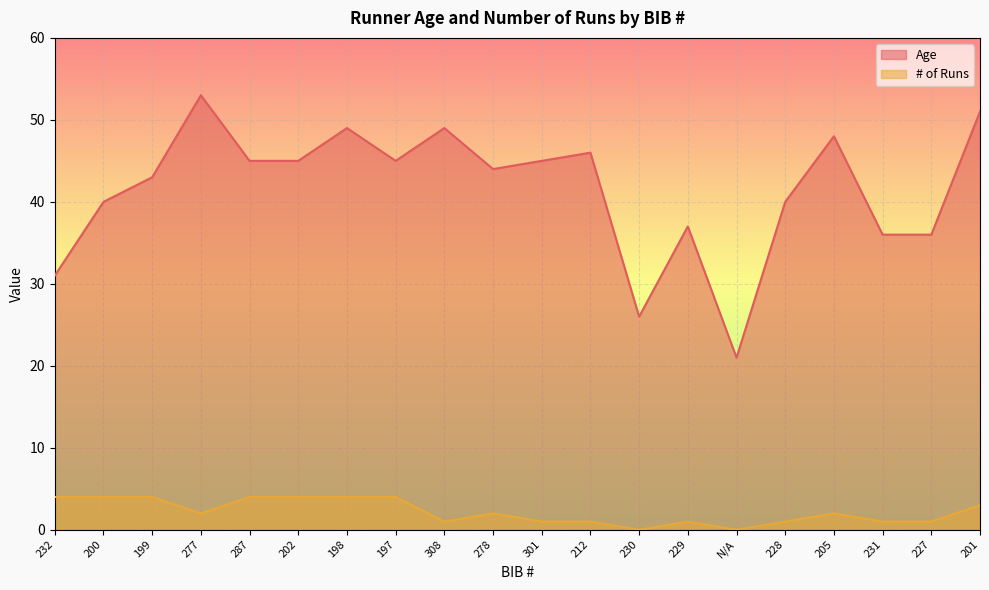

How many data points in Age are less than 45?

10